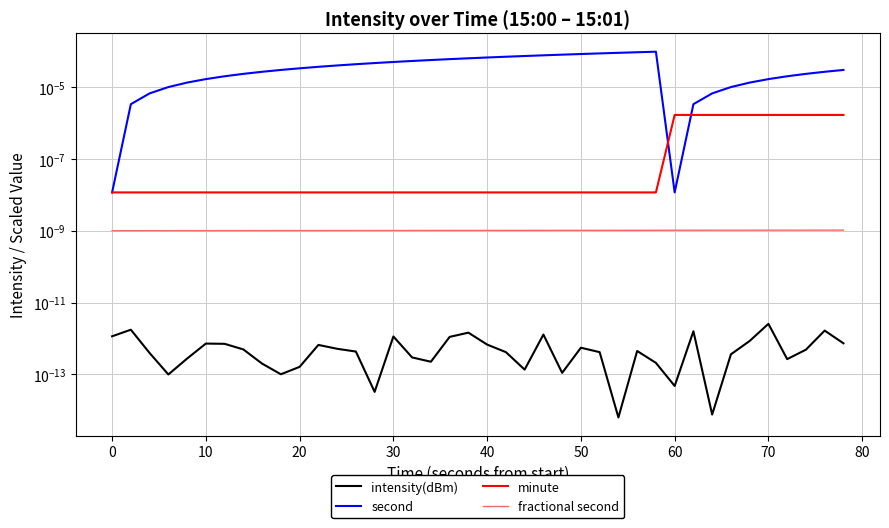

True or false: fractional second has a value of 0.0 at 10.

False